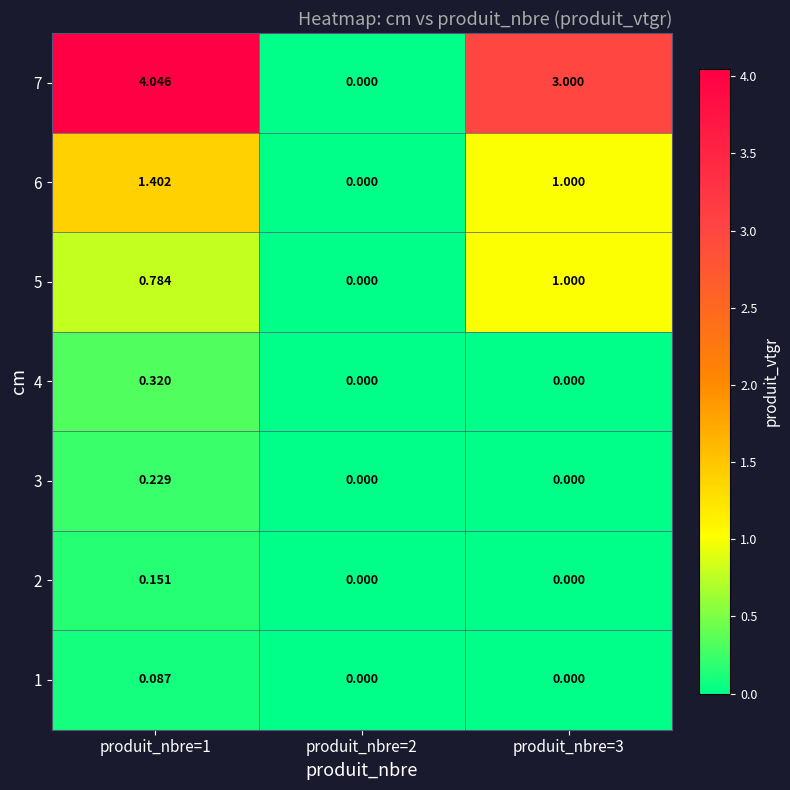

Is the value of 4 at produit_nbre=1 greater than the value of 2 at produit_nbre=2?

Yes